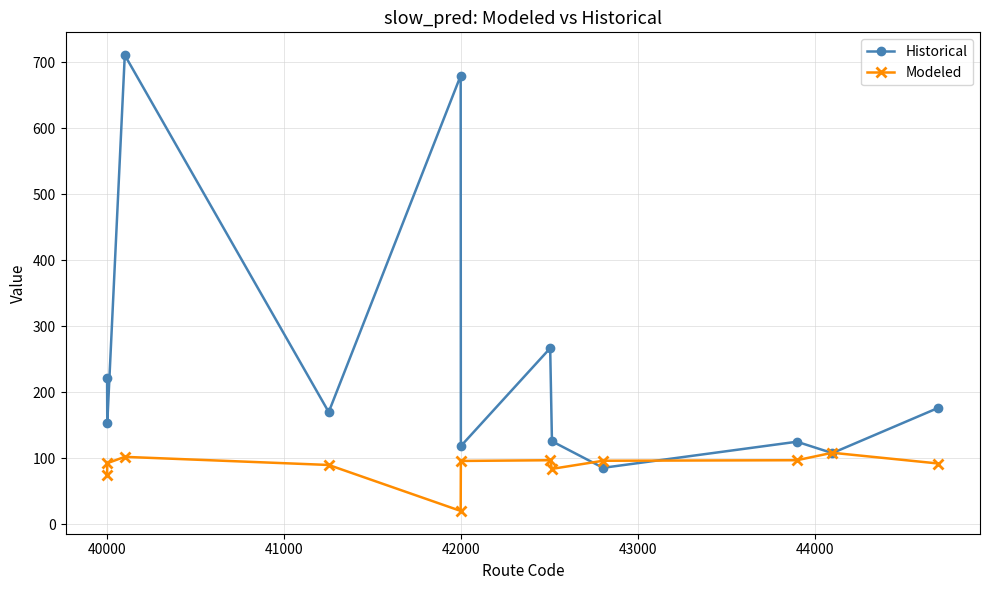

What is the minimum value for Historical?

85.5